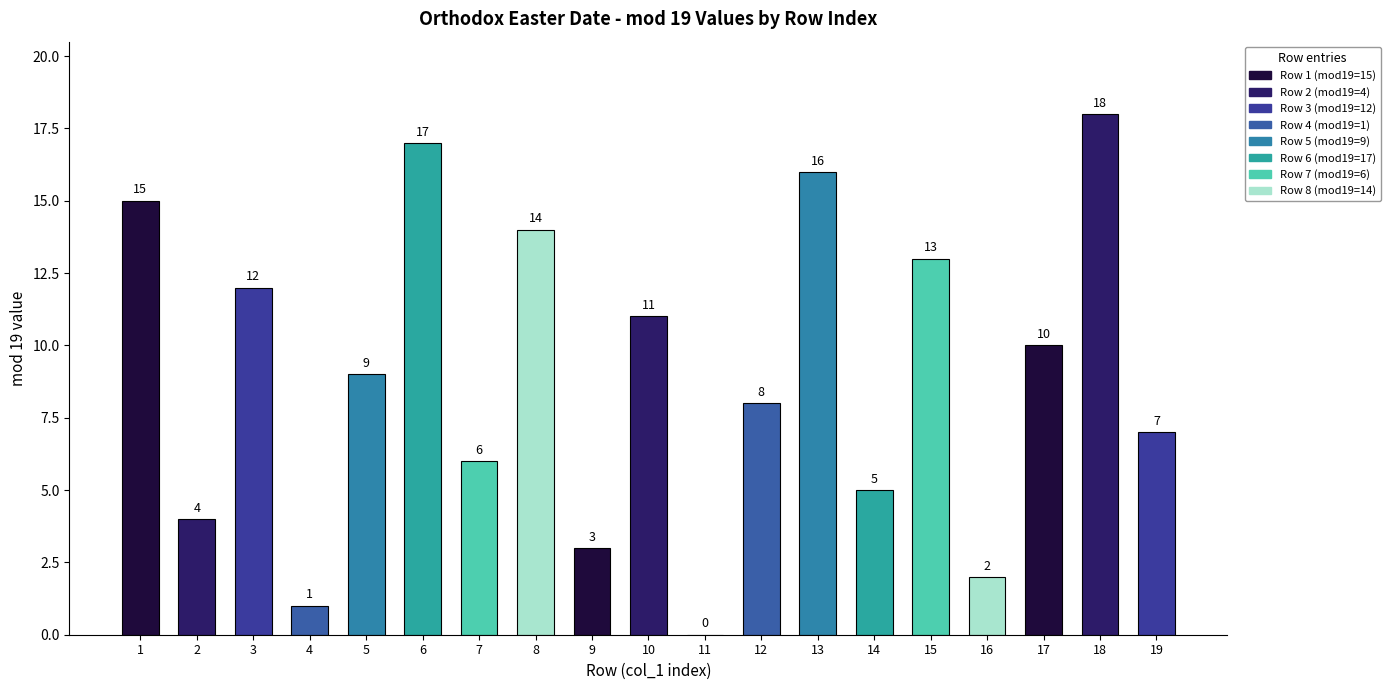

True or false: the data shows 12 at 3.

True